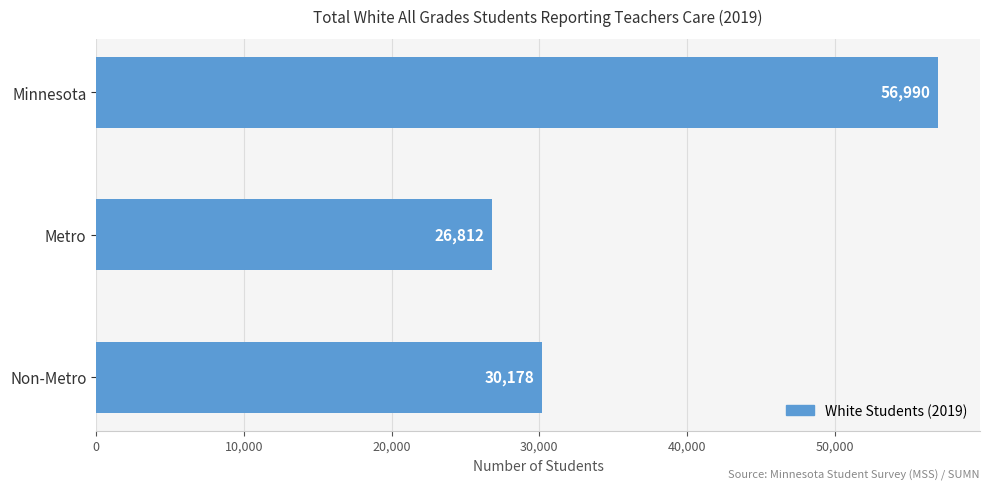

What is the change in value from Minnesota to Non-Metro?

-26812